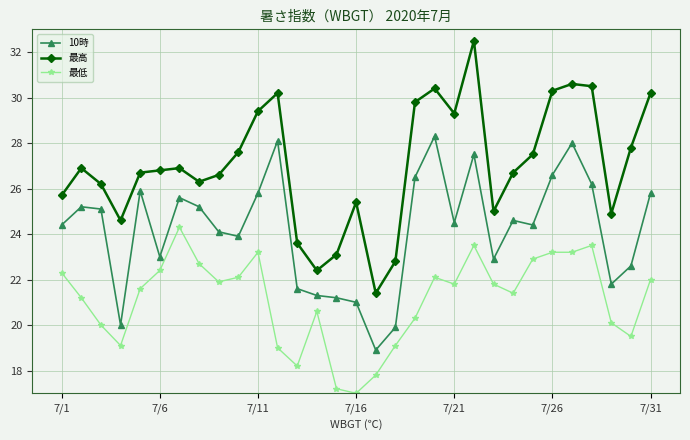

What is the minimum value for 最高?

21.4